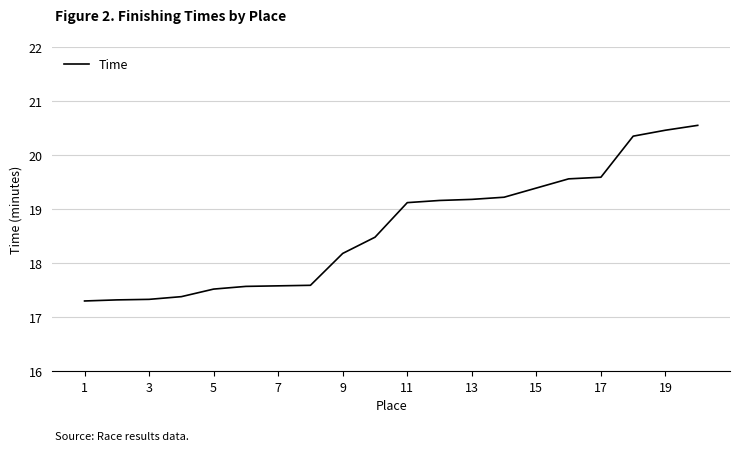

What is the smallest value displayed?

17.3